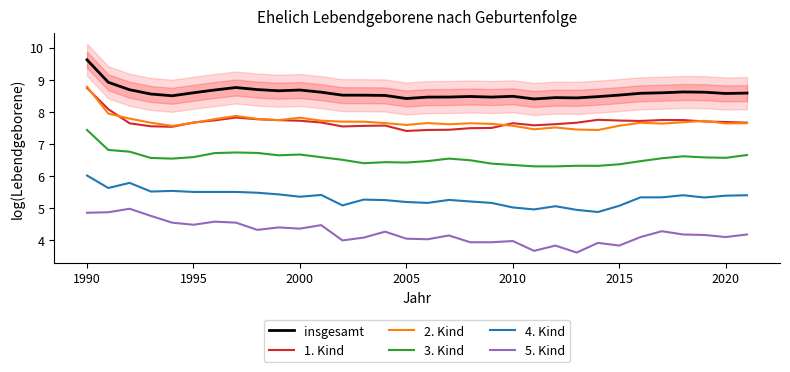

What is the sum of all 4. Kind values?

170.3